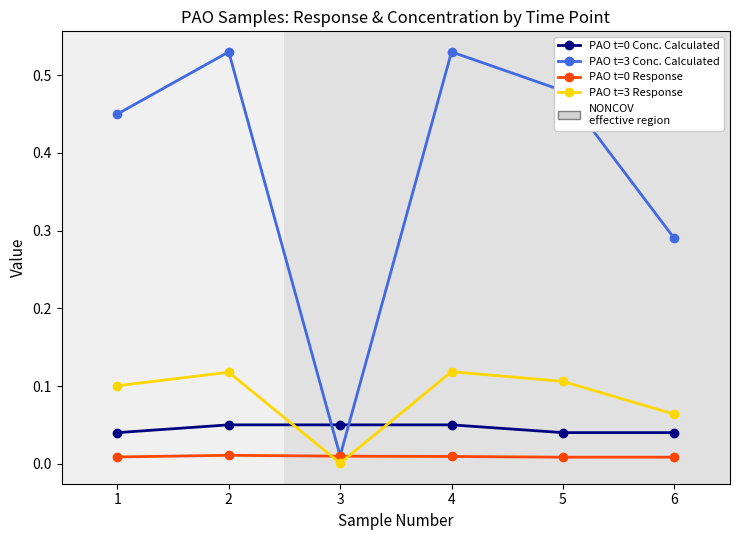

What is the sum of all PAO t=3 Conc. Calculated values?

2.3